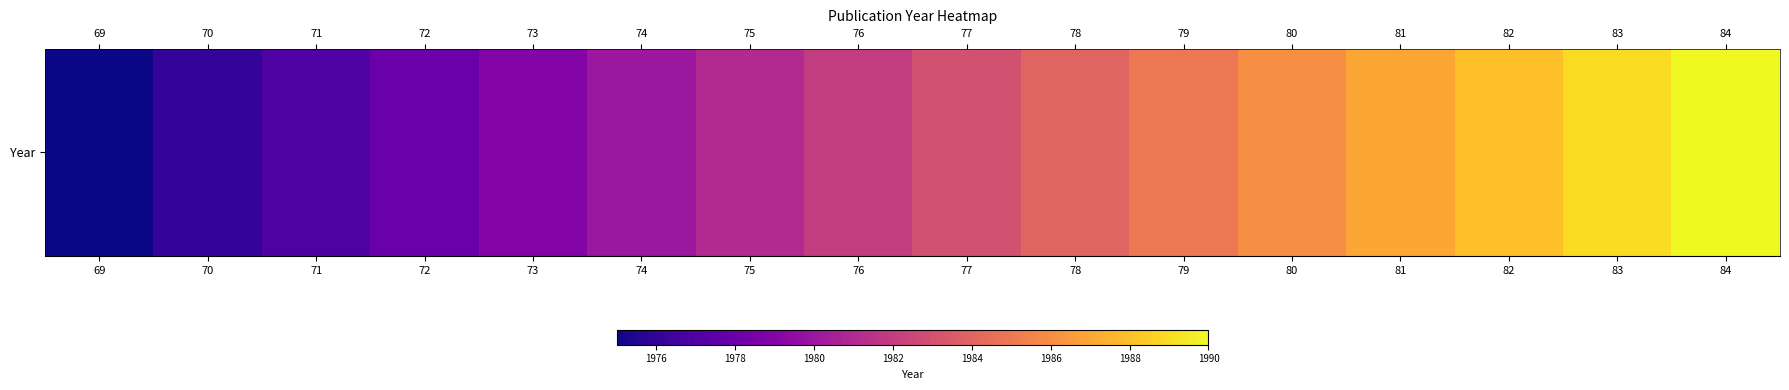

Is it true that the value at 77 is 1983?

True